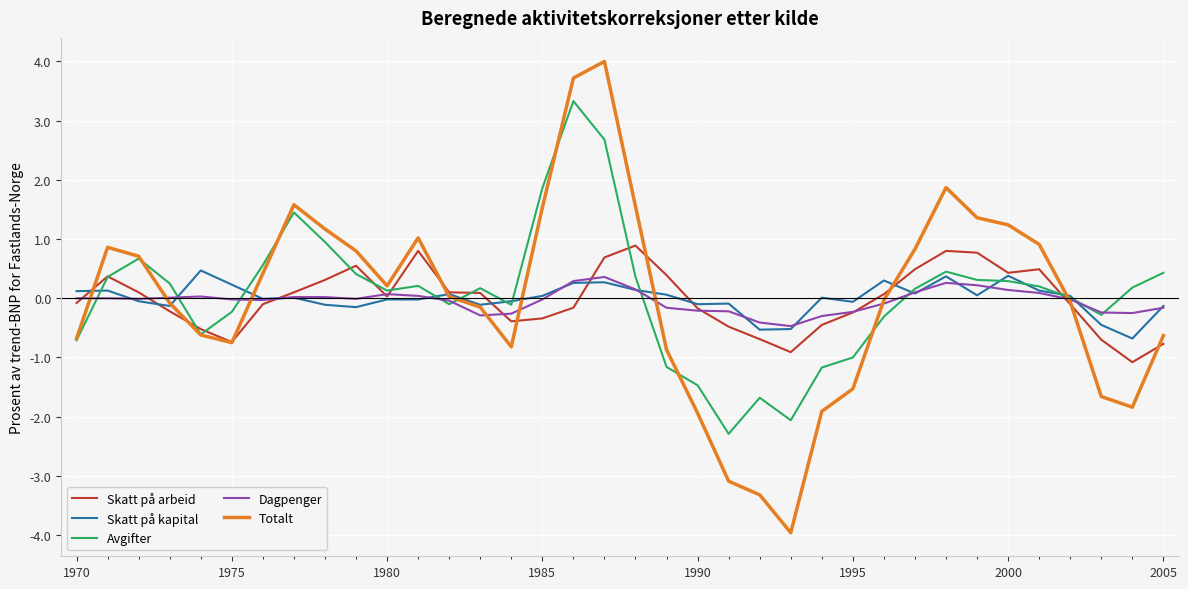

What is the maximum value for Avgifter?

3.3